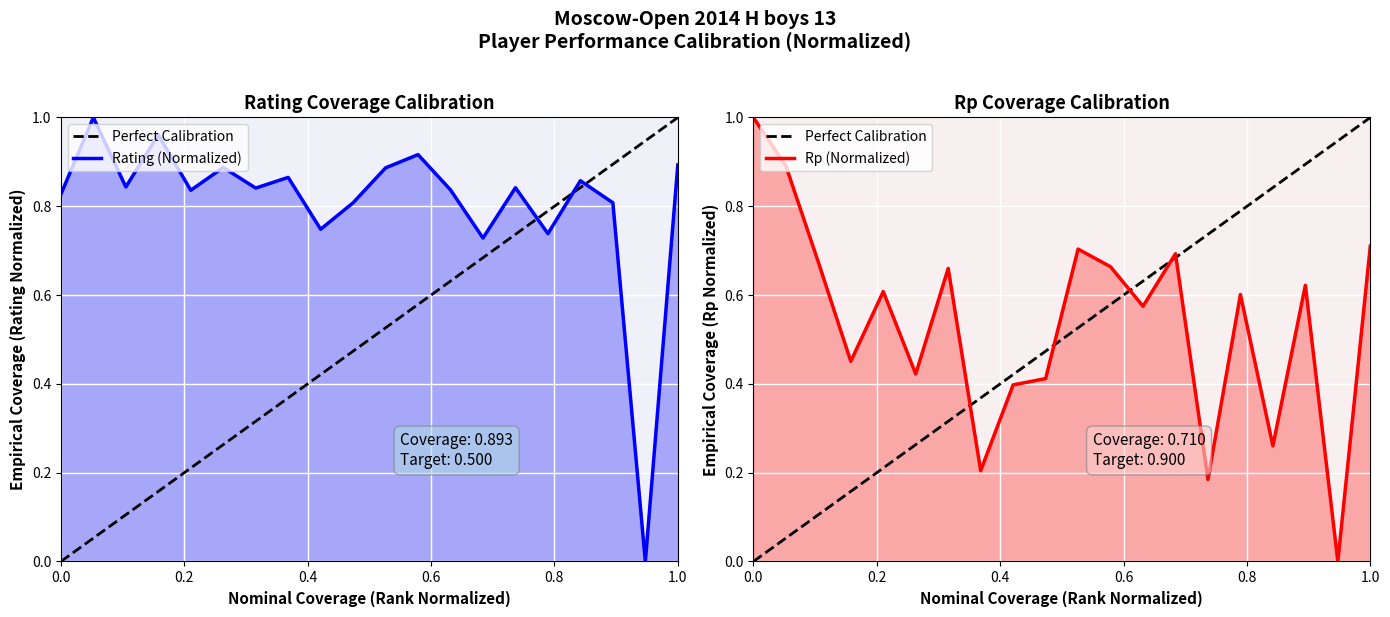

What is the greatest value displayed?

1.0